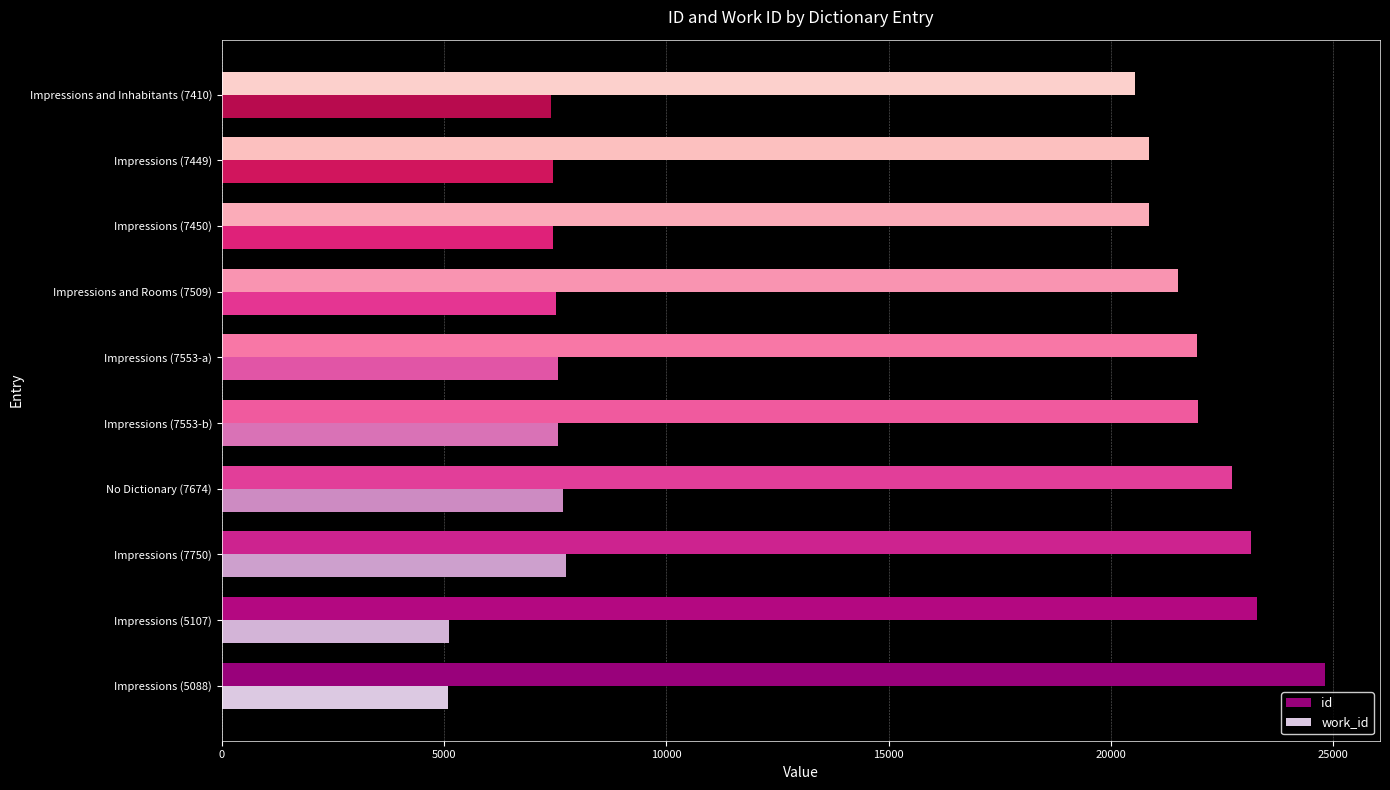

Rank the series by their maximum value, from highest to lowest.

id, work_id